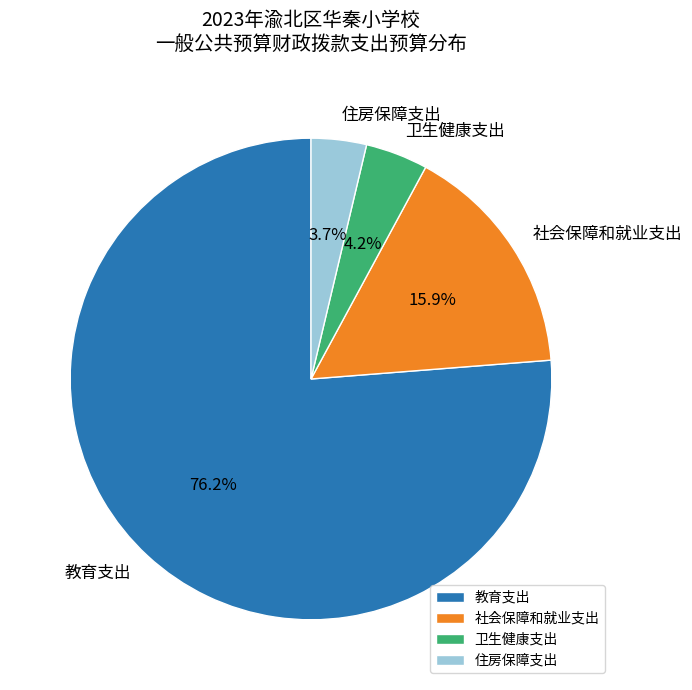

What portion of the pie excludes 住房保障支出?

96.3%